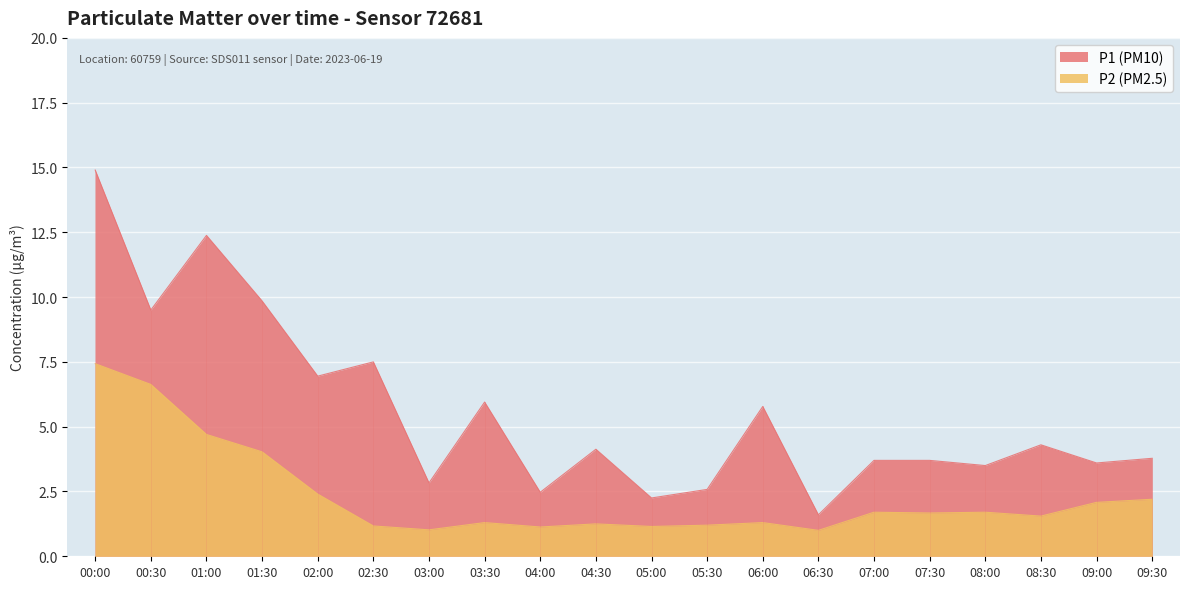

What are all the series names shown in the legend?

P1 (PM10), P2 (PM2.5)